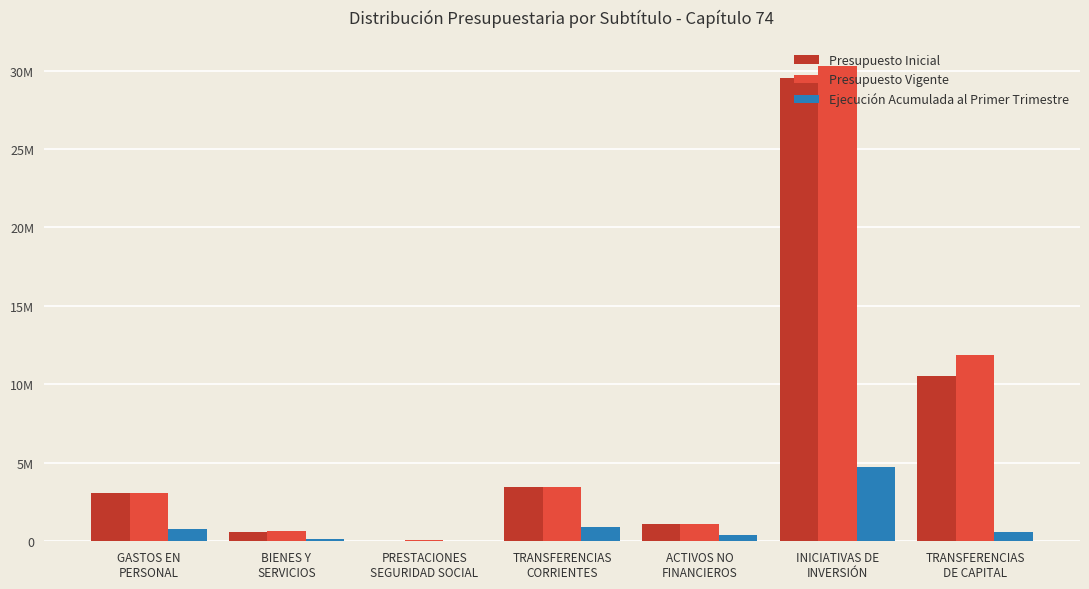

Are the bars grouped side by side (vs. stacked)?

Yes